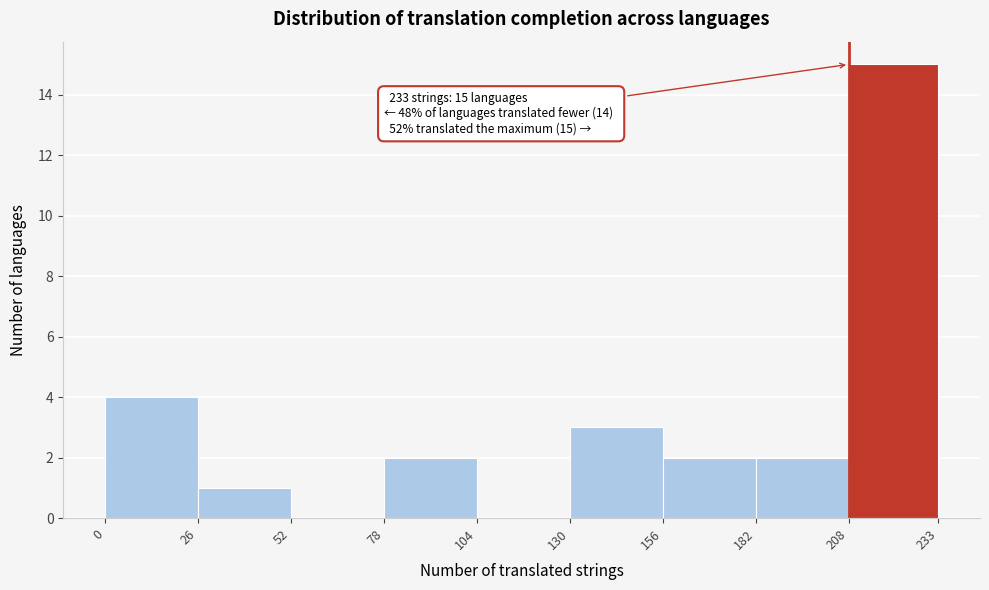

Which range on the x-axis has the tallest bar?

208 to 233